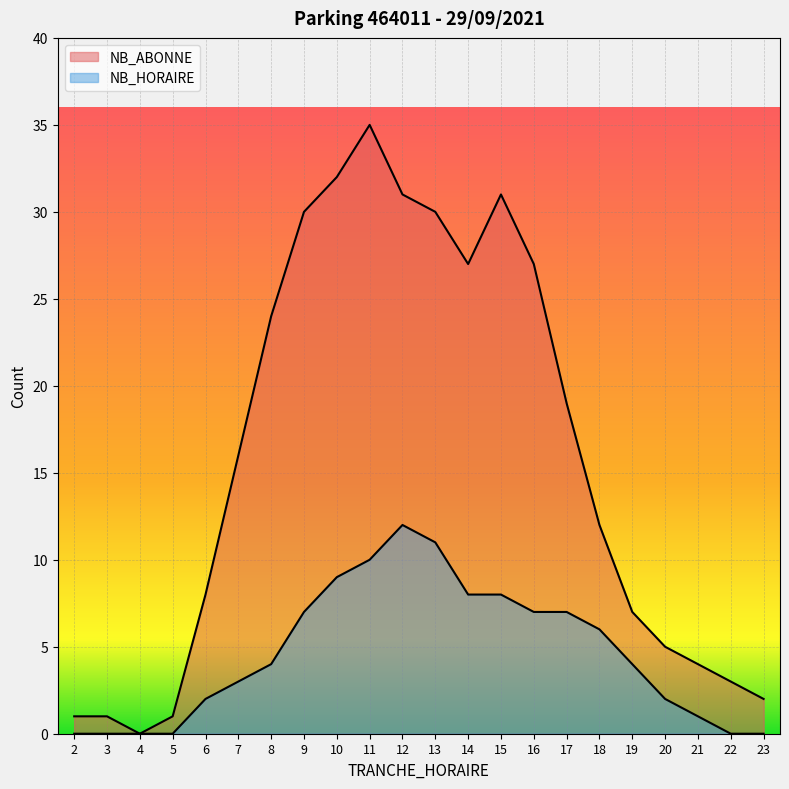

True or false: NB_HORAIRE and NB_ABONNE intersect in this chart.

False